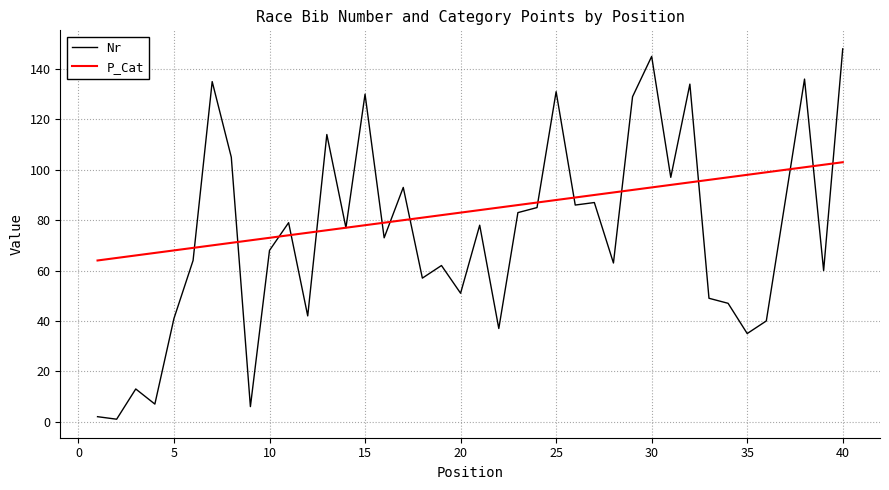

What is the minimum value for P_Cat?

64